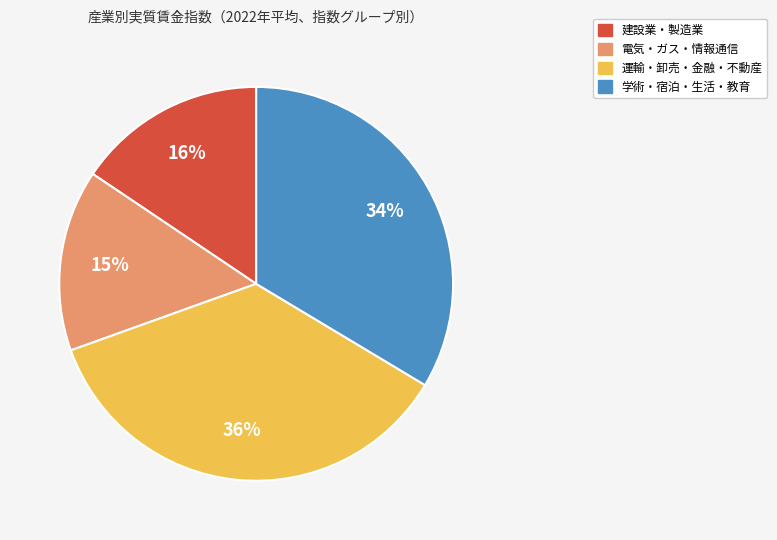

To the nearest percent, what is the difference between the largest and smallest slice percentages?

21%